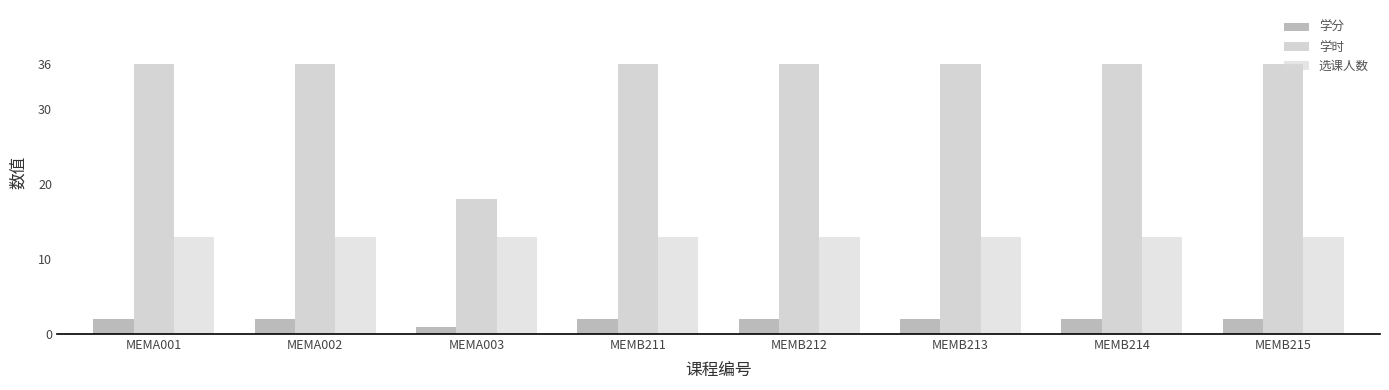

What is the value of the 学分 bar at the 3rd from the left?

1